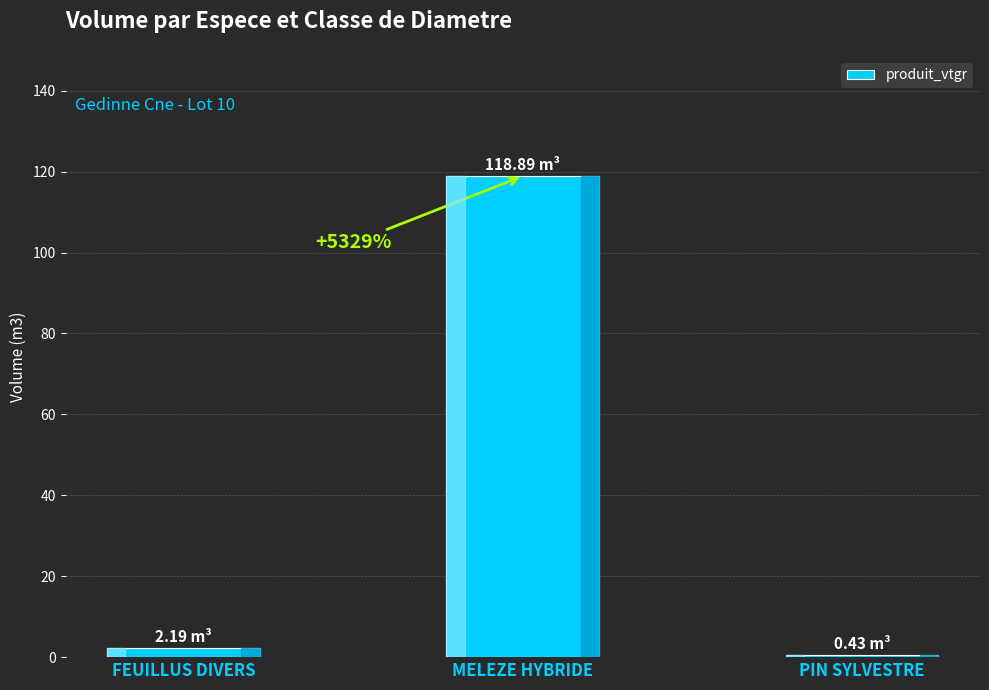

What is the difference between the values at FEUILLUS DIVERS and MELEZE HYBRIDE?

116.7